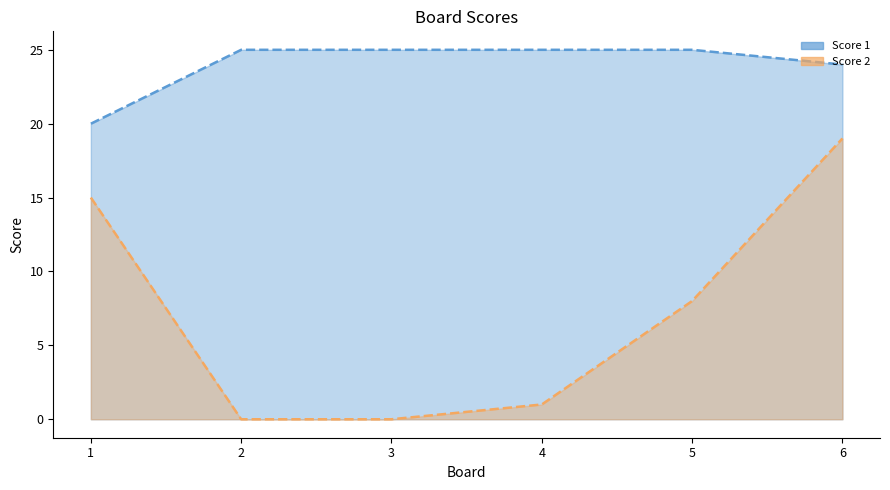

At which category is the sum across all series the highest?

6